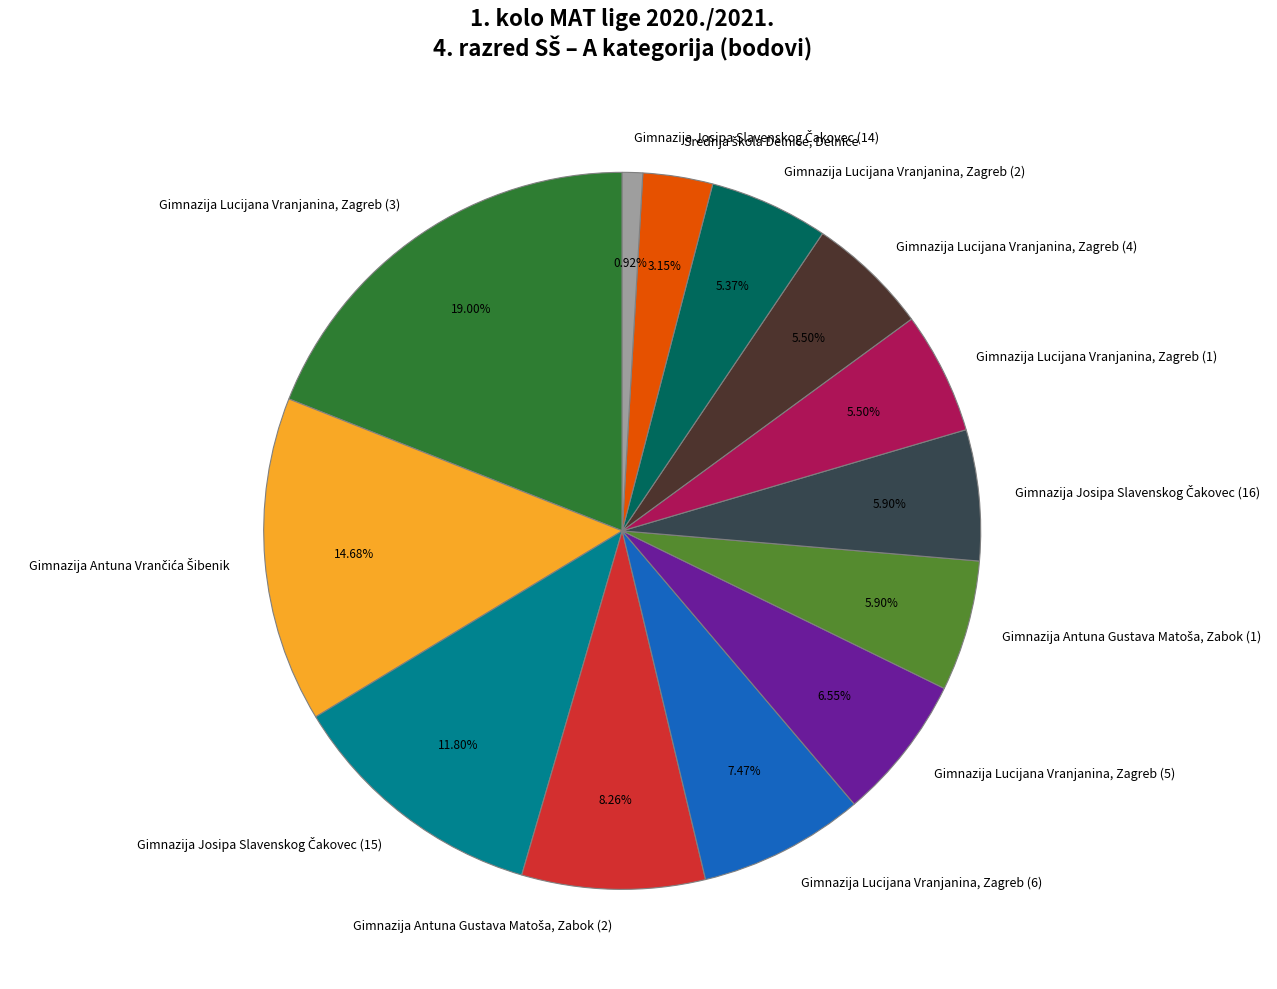

How much of the chart is everything except Gimnazija Lucijana Vranjanina, Zagreb (3)?

81.0%